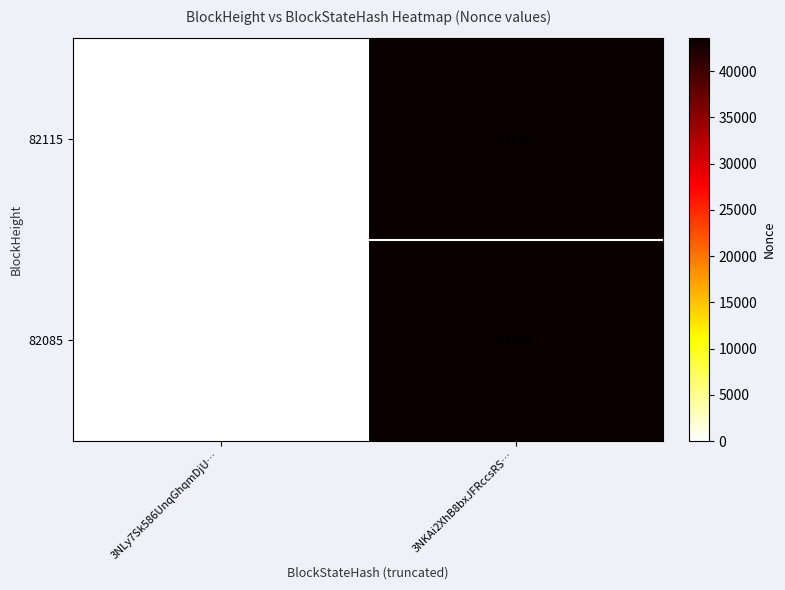

What is the total value across all series at 3NKAi2XhB8bxJFRccsRS…?

87090